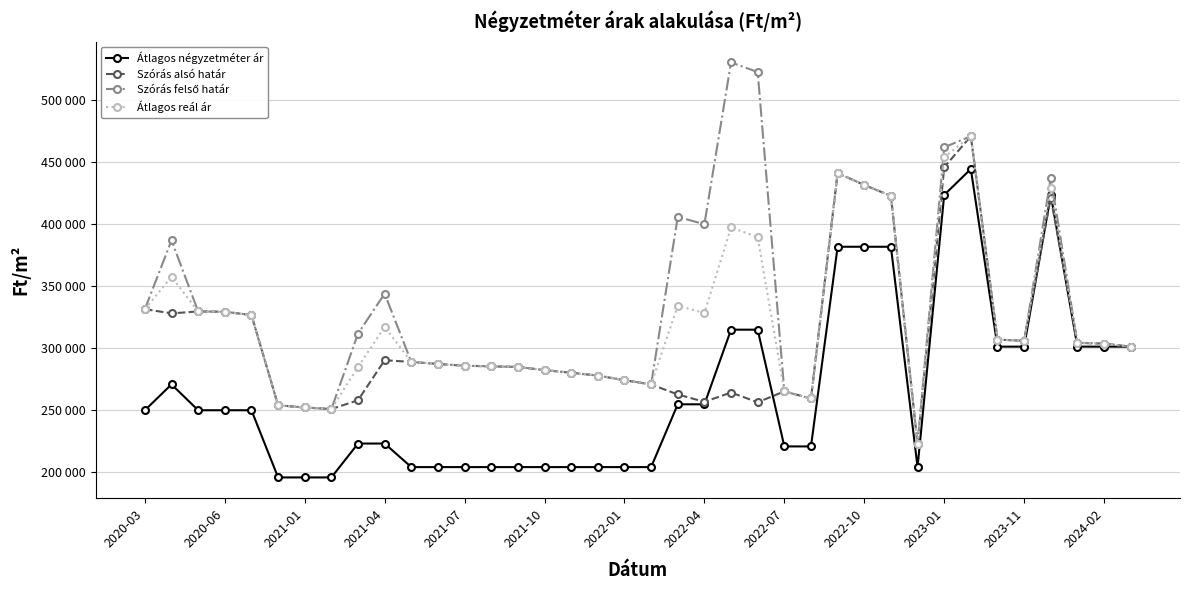

True or false: Átlagos reál ár has more than 1 interior local peaks.

True